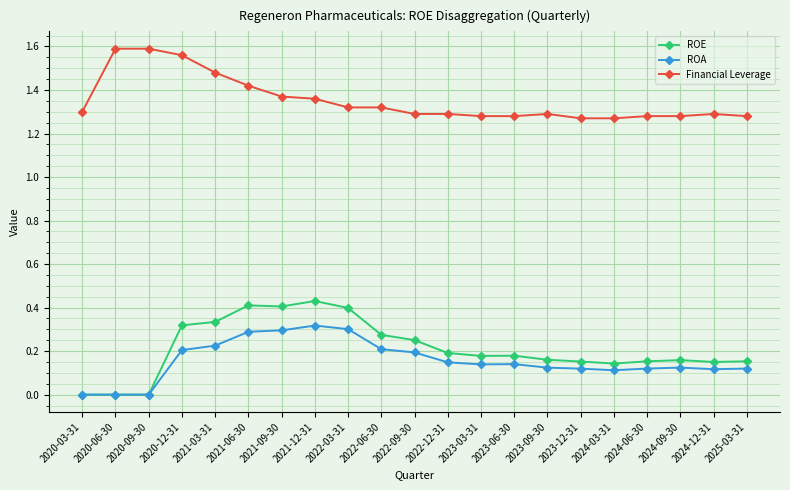

True or false: ROA has more than 1 points higher than both neighbors.

True